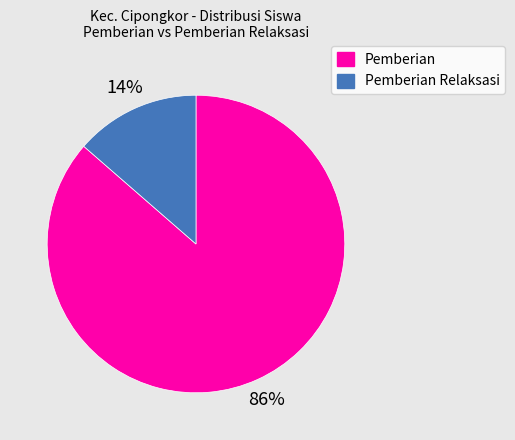

How many segments does this pie chart have?

2